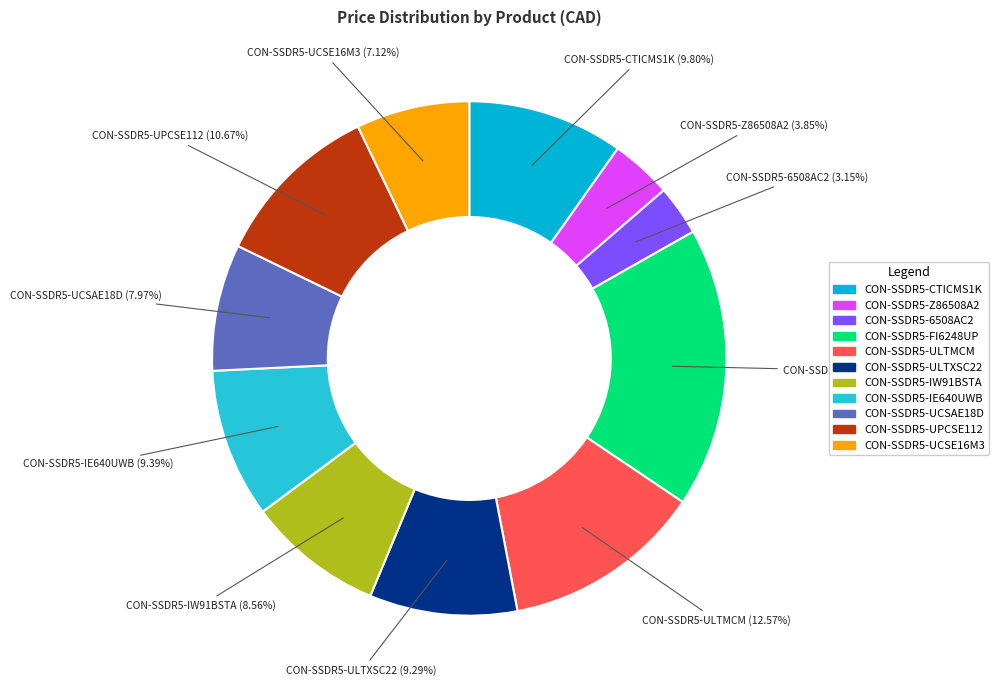

Which slice is the largest?

CON-SSDR5-FI6248UP